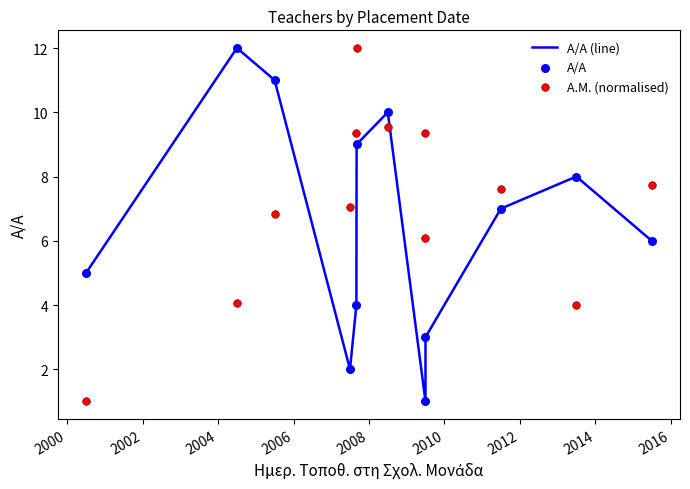

At which category is the sum across all series the highest?

2008